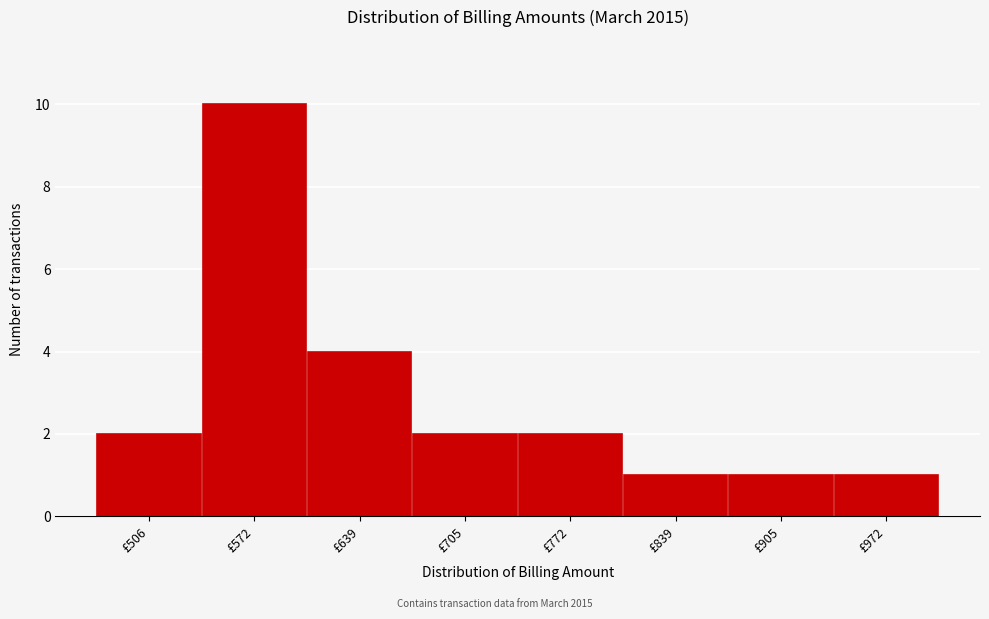

Reading left to right, extract all data points from this chart.

2	10	4	2	2	1	1	1